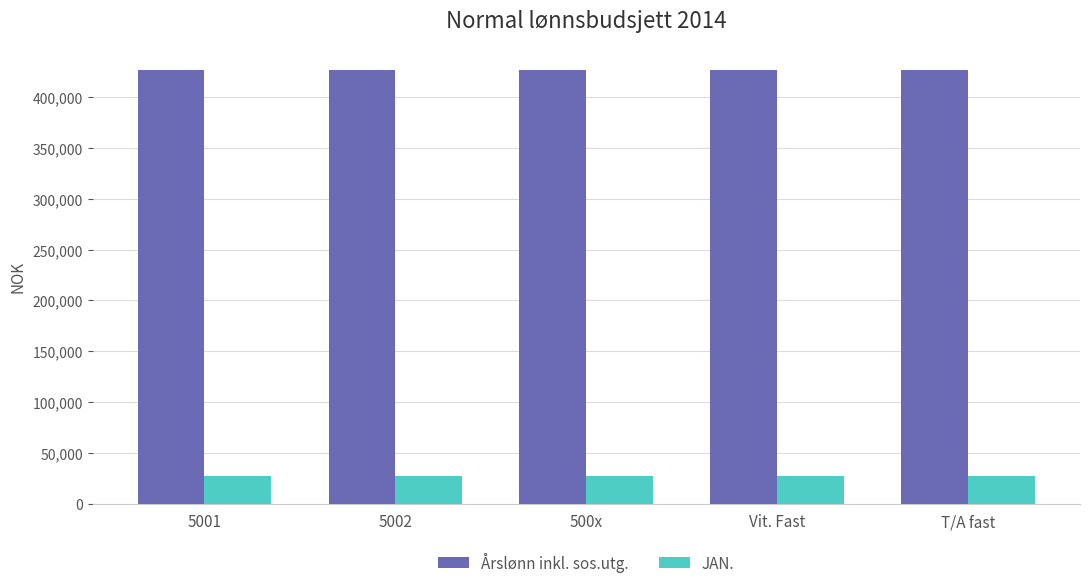

What is the difference between the highest and lowest values at 5001?

399716.6